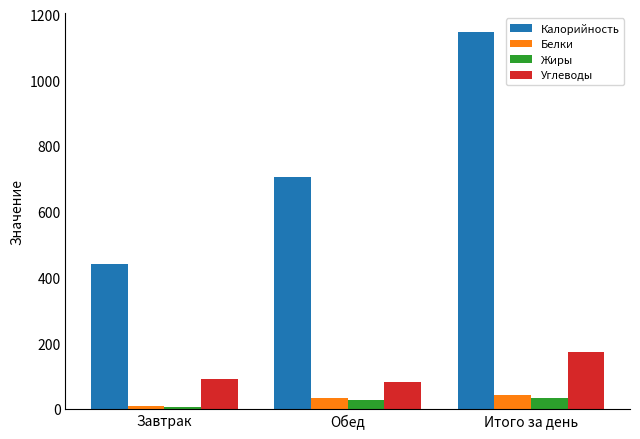

Which series changed the most between Завтрак and Итого за день?

Калорийность